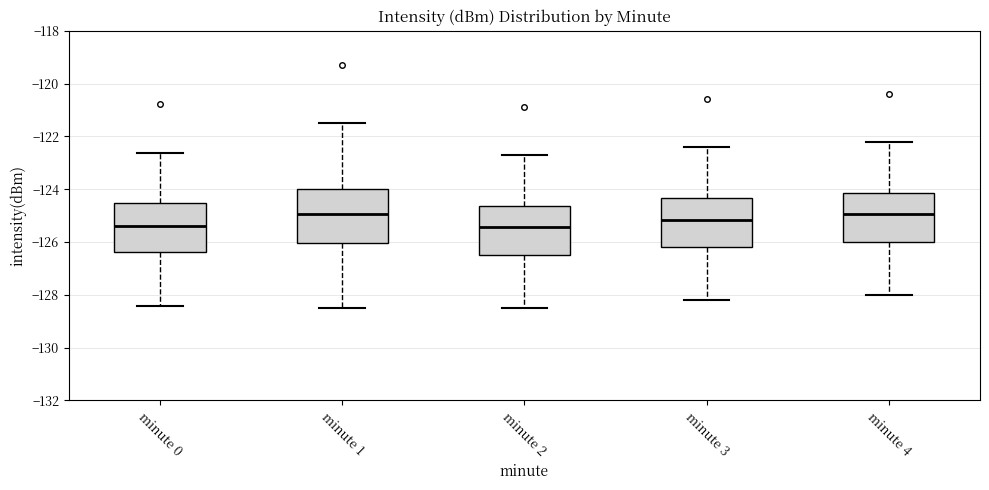

Where is the upper edge of the box for minute 0 on the y-axis? The values are not printed on the chart, so give them approximately, as read against the axis.

-124.6